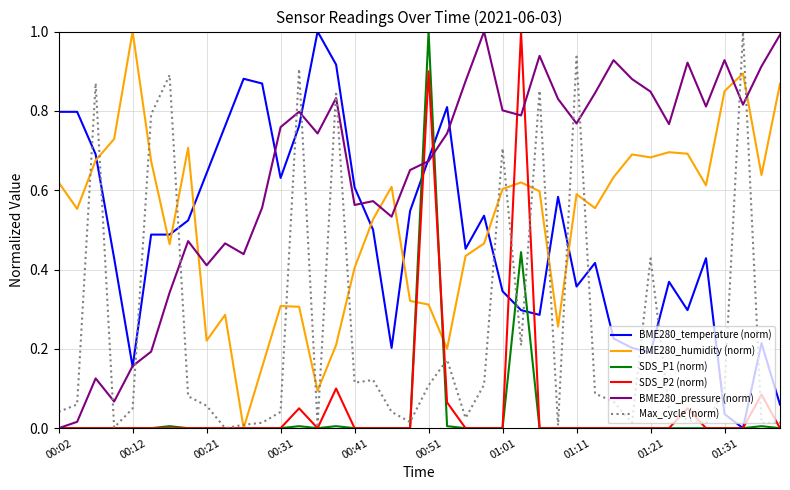

True or false: BME280_pressure (norm) and BME280_humidity (norm) intersect in this chart.

True